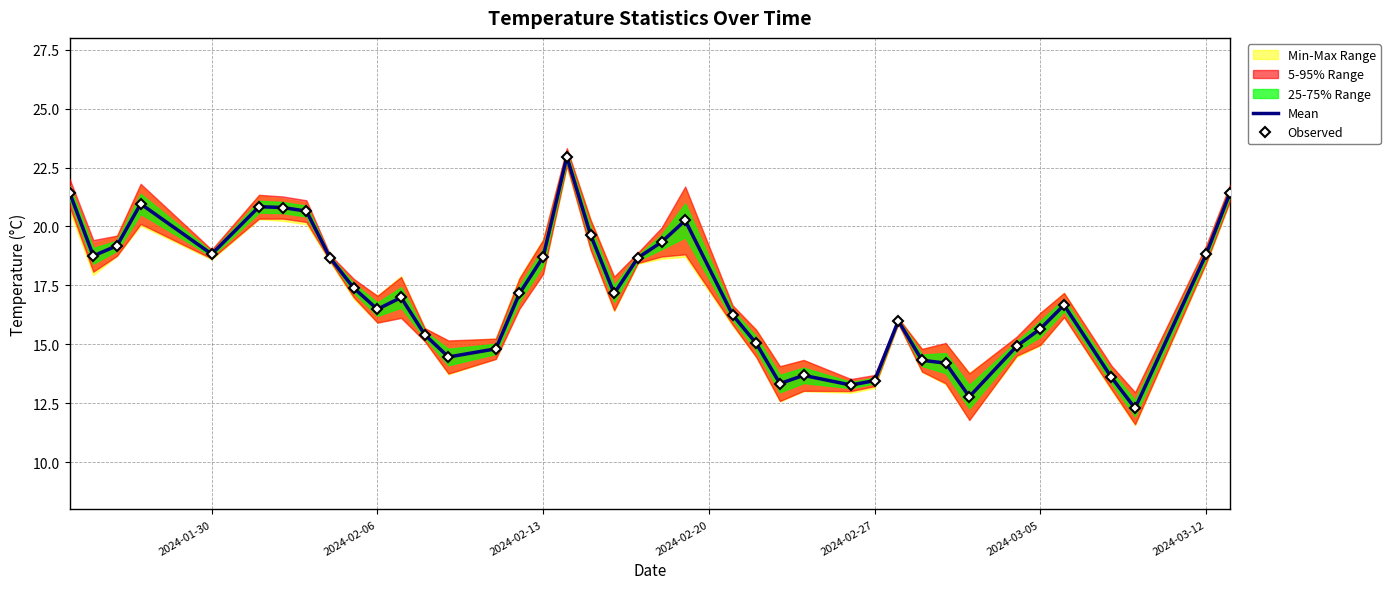

Which series has the widest spread of values?

Mean